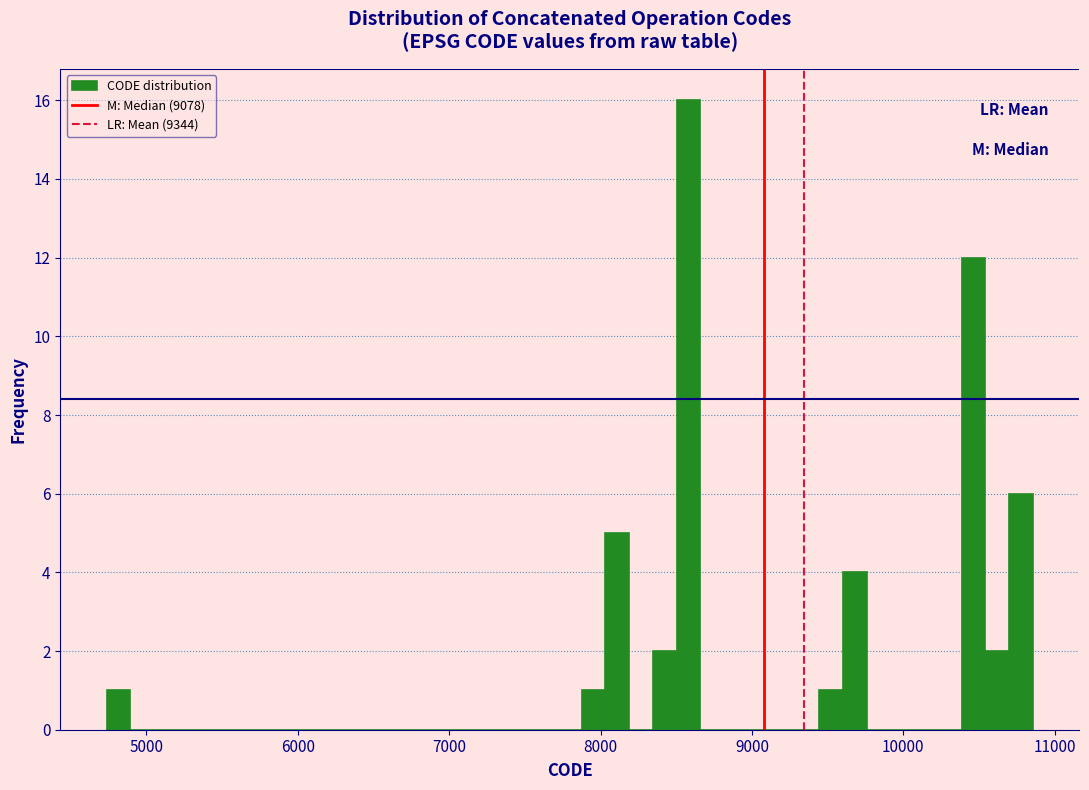

Read against the x-axis, roughly where is the centre of the tallest bar?

8600